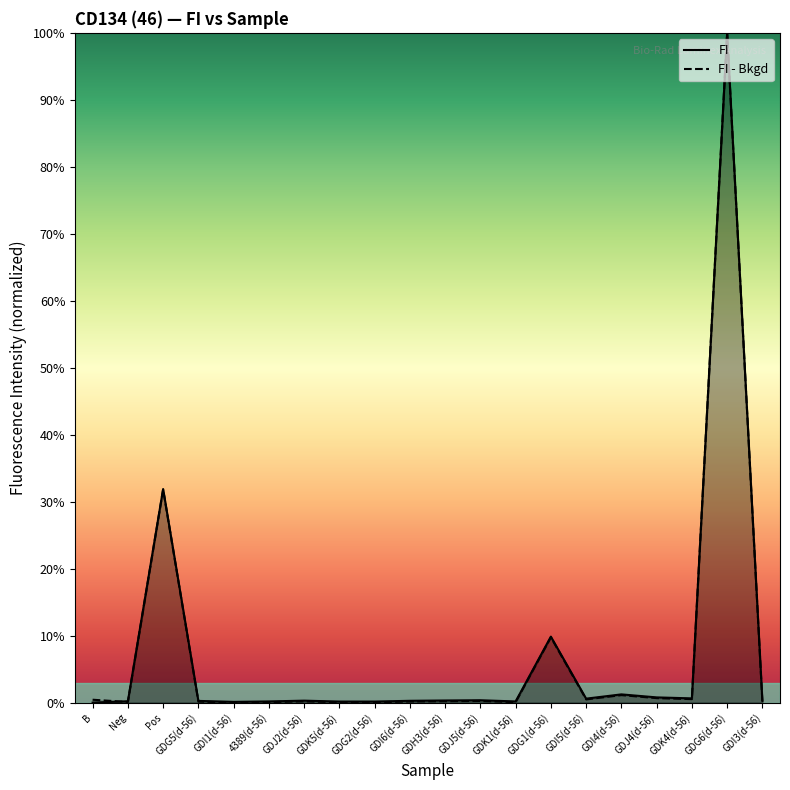

What is the difference between the highest and lowest values at GDI5(d-56)?

0.1